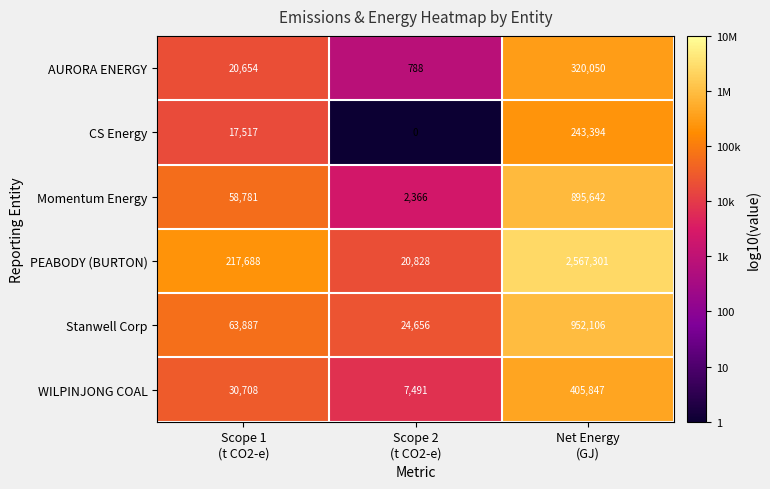

What is the greatest value displayed?

2567301